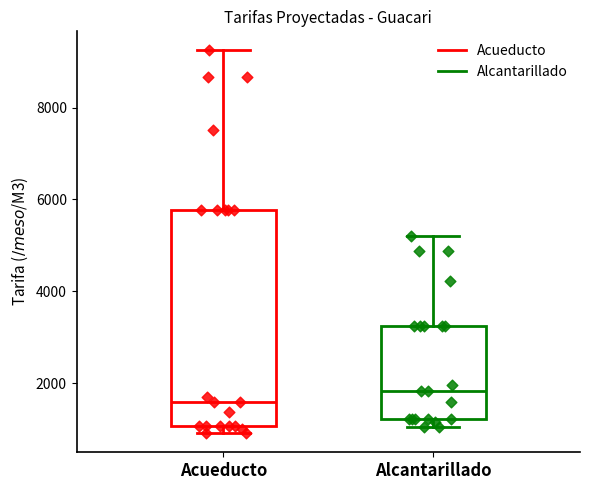

Reading left to right, read every box against the y-axis: the position of its median line, the range the box covers, and the ends of its whiskers. The values are not printed on the chart, so give them approximately, as read against the axis.

Acueducto: median 1600, box 1000 to 5800, whiskers 1000 (just below the box's lower edge) to 9200
Alcantarillado: median 1800, box 1200 to 3200, whiskers 1000 to 5200